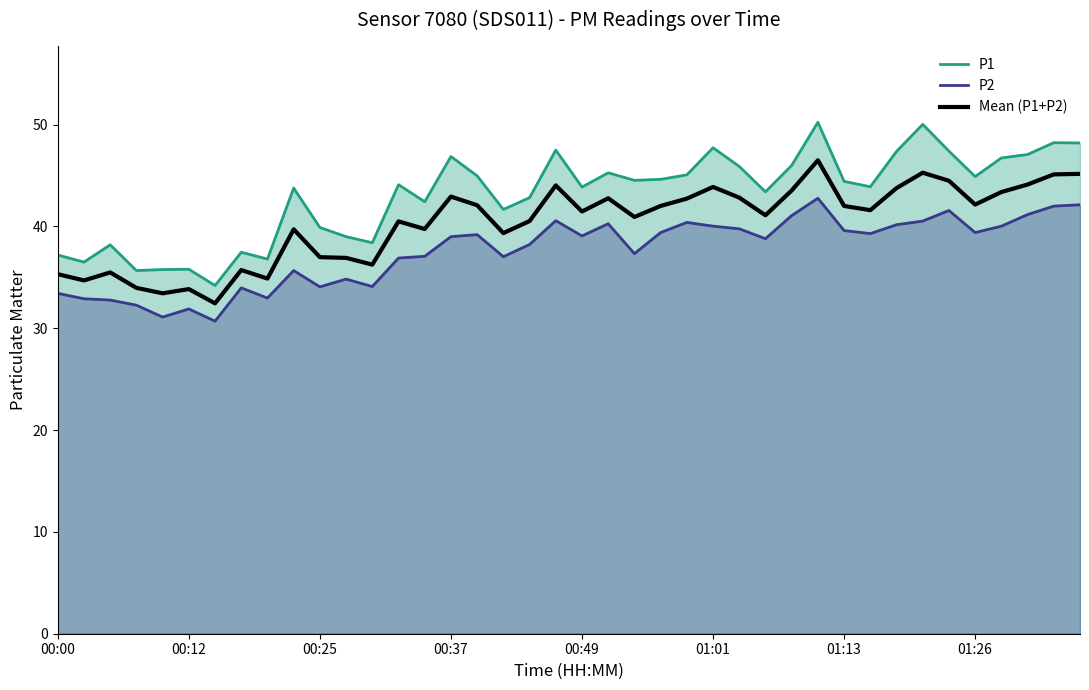

Which series has the largest total across all categories?

P1